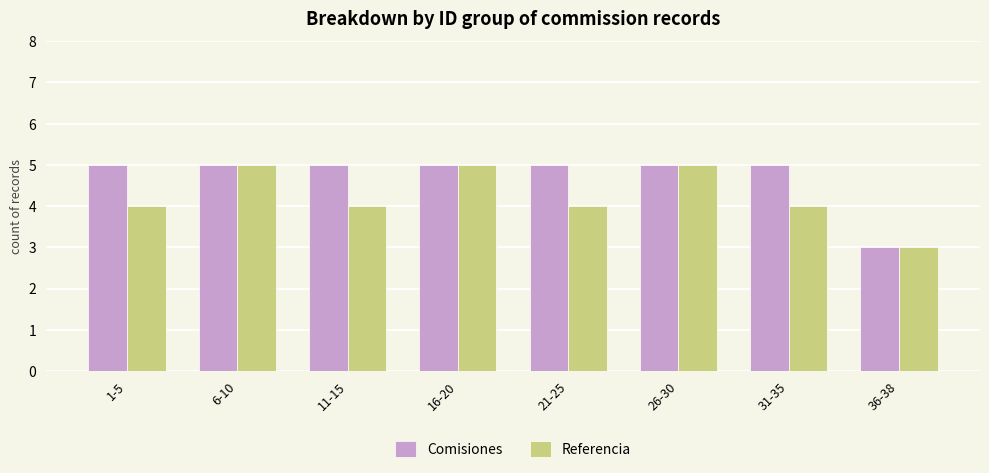

What are all the series names shown in the legend?

Comisiones, Referencia